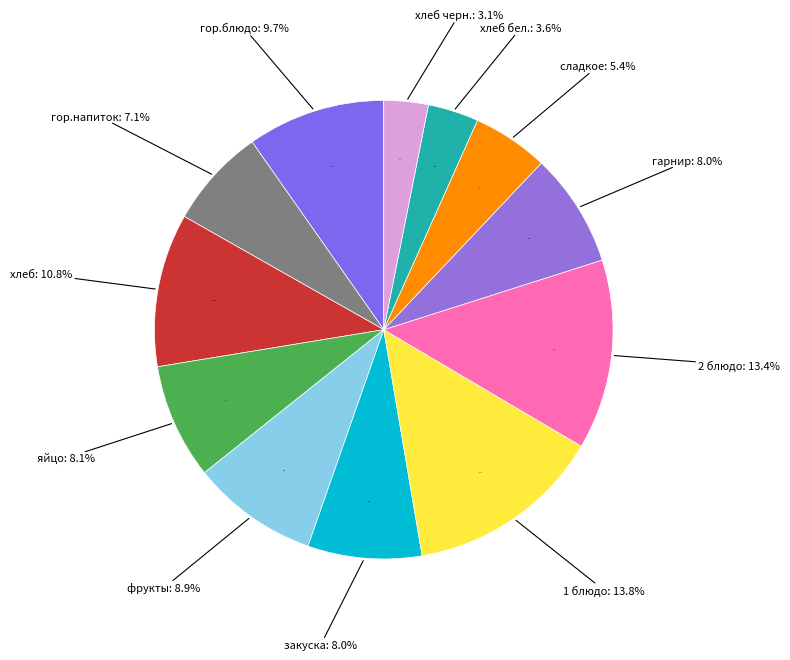

Rank the categories by value from lowest to highest.

Обед (хлеб черн.), Обед (хлеб бел.), Обед (сладкое), Завтрак (гор.напиток), Обед (закуска), Обед (гарнир), Завтрак (яйцо), Завтрак 2 (фрукты), Завтрак (гор.блюдо), Завтрак (хлеб), Обед (2 блюдо), Обед (1 блюдо)